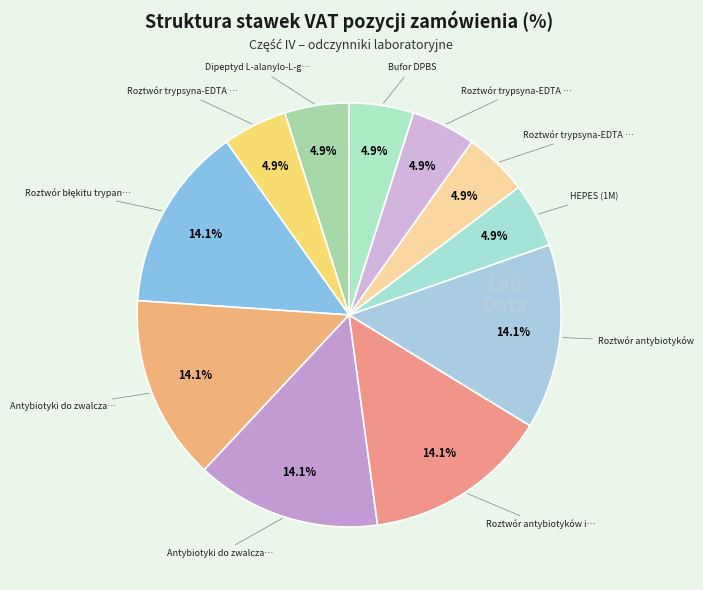

How many slices are in this pie chart?

11